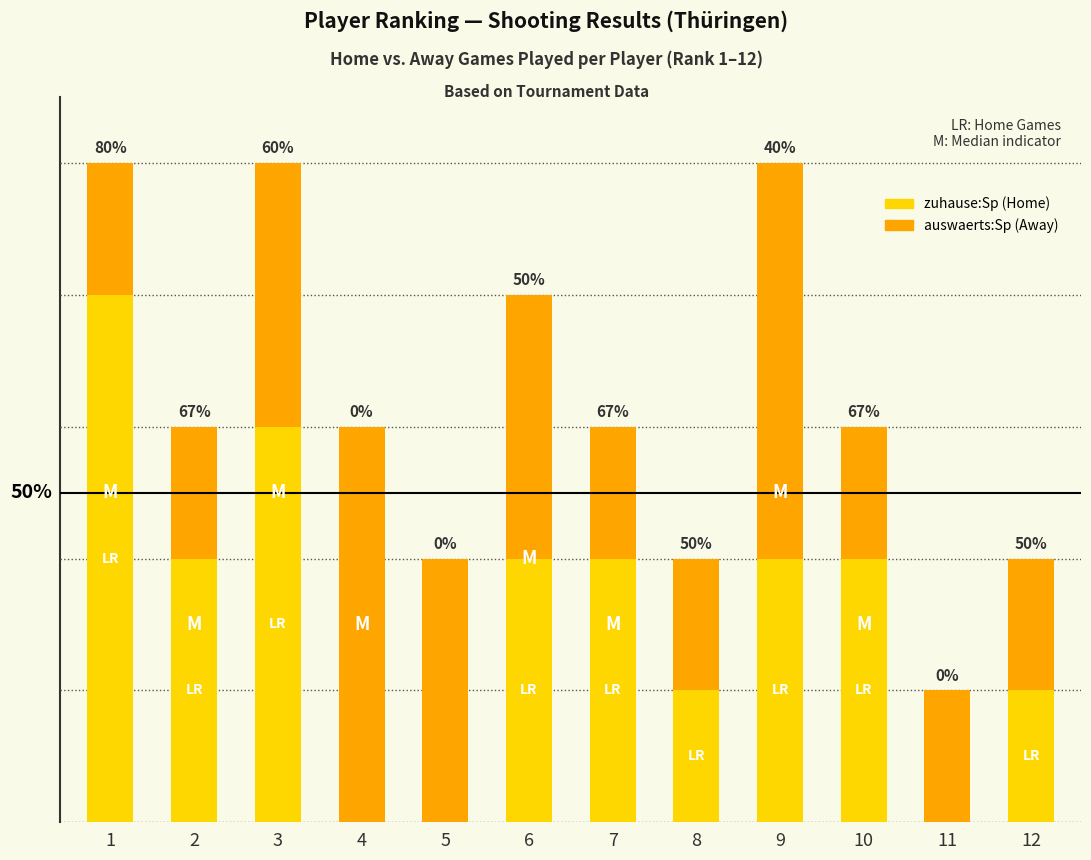

Is it true that zuhause:Sp equals 3 at 7?

False